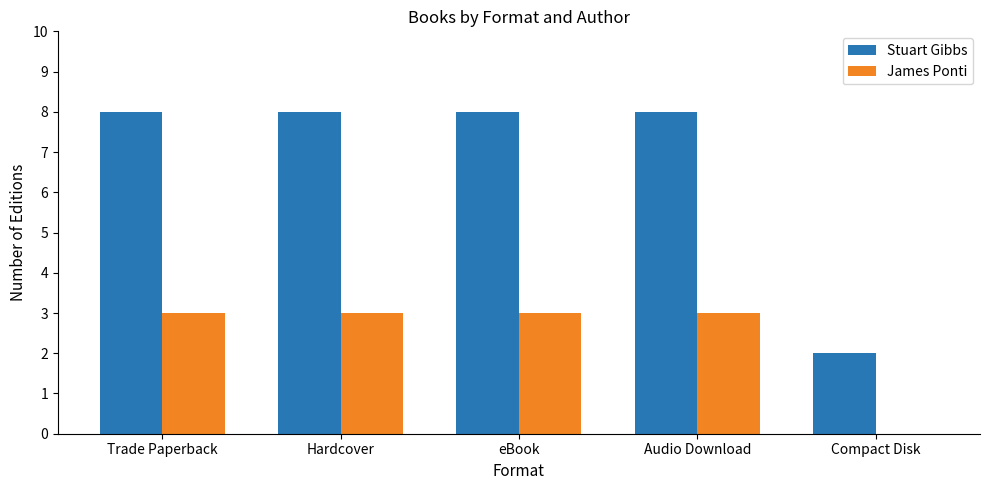

Count the James Ponti values in the range 3 to 4.

4